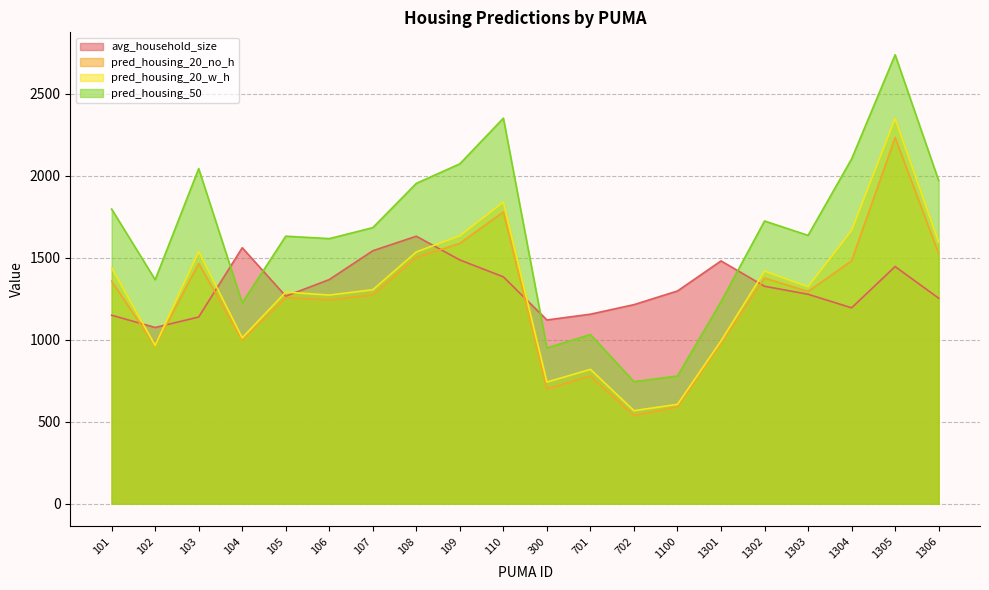

True or false: pred_housing_50 and pred_housing_20_no_h cross at least once.

False